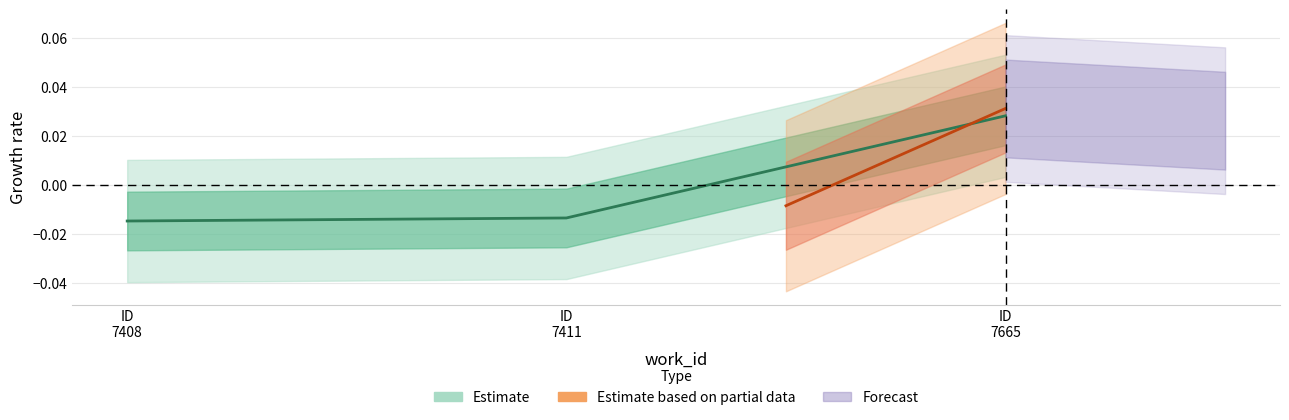

Rank the categories by value from highest to lowest.

ID 7665, ID 7411, ID 7408